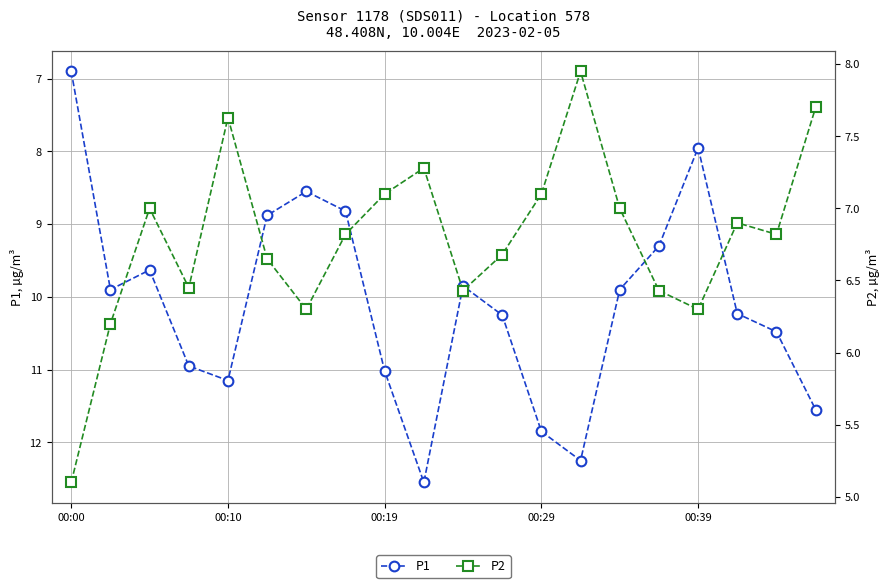

What is the smallest value displayed?

5.1